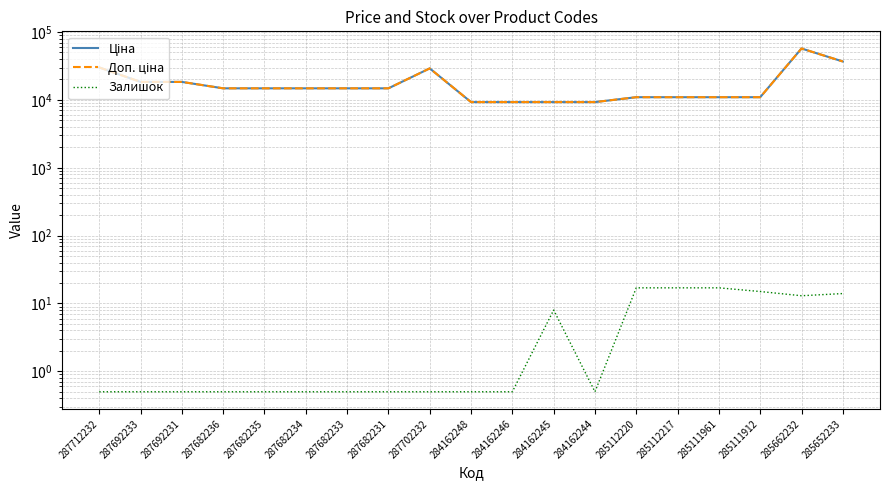

The Доп. ціна series shows 10964.4 at 285111912. True or false?

True